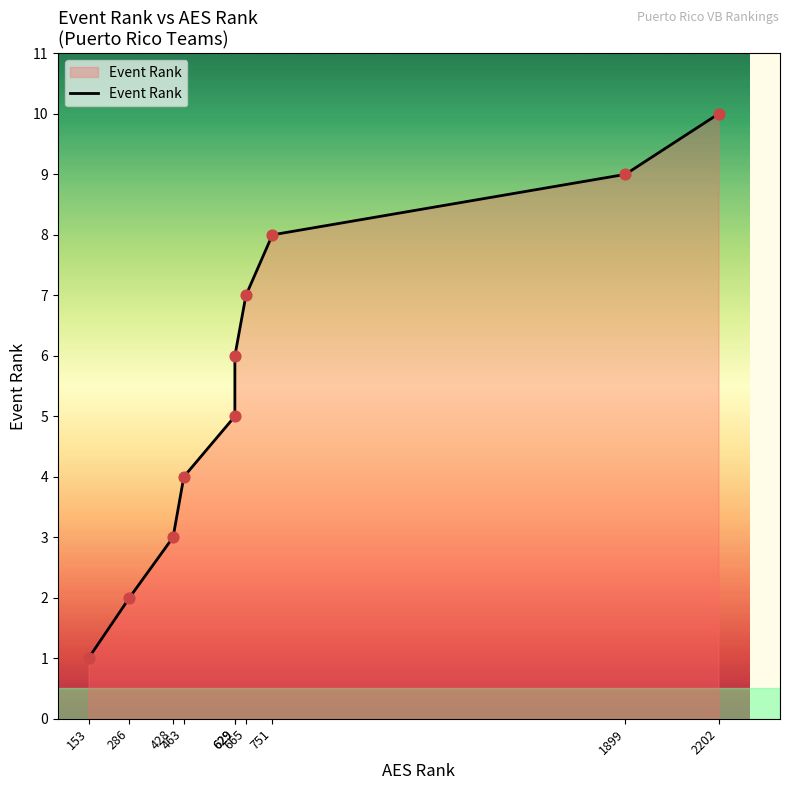

Between 428 and 629, which is larger?

629